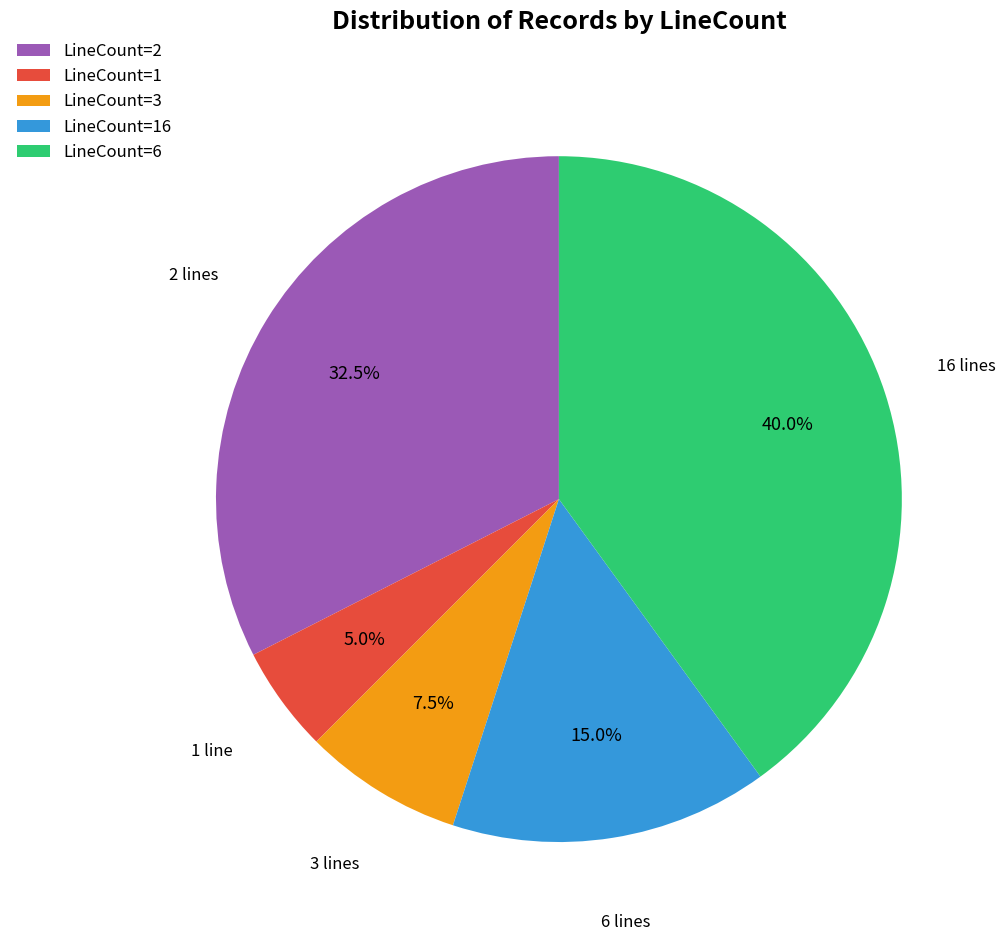

What is the smallest slice in the pie chart?

LineCount=1